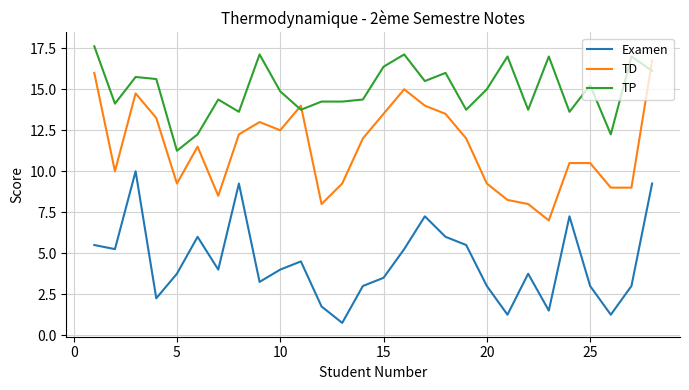

True or false: TD and Examen intersect in this chart.

False